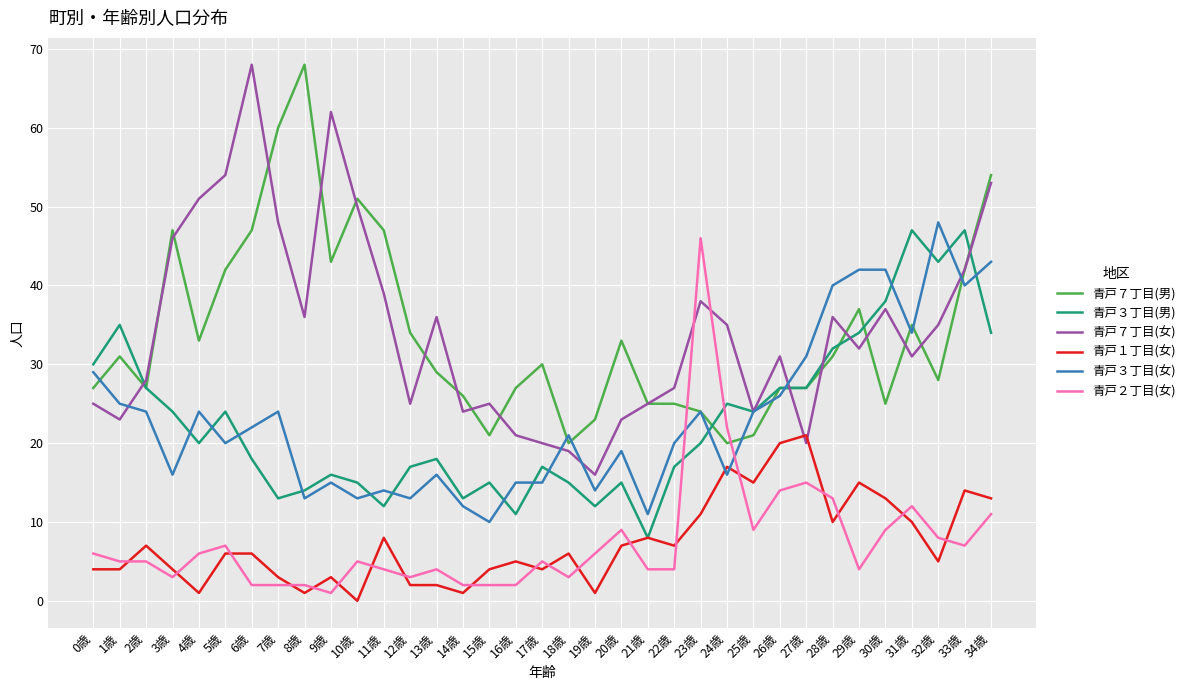

At which category is the sum across all series the highest?

34歳